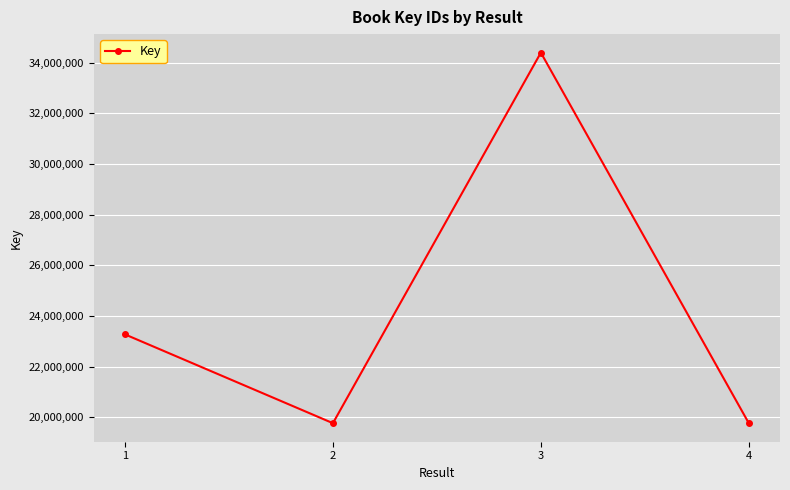

What is the difference between the values at 2 and 1?

3505807